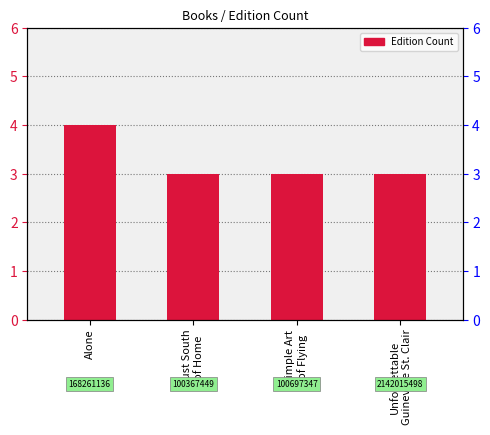

Rank the categories by value from lowest to highest.

Just South
of Home, Simple Art
of Flying, Unforgettable
Guinevere St. Clair, Alone